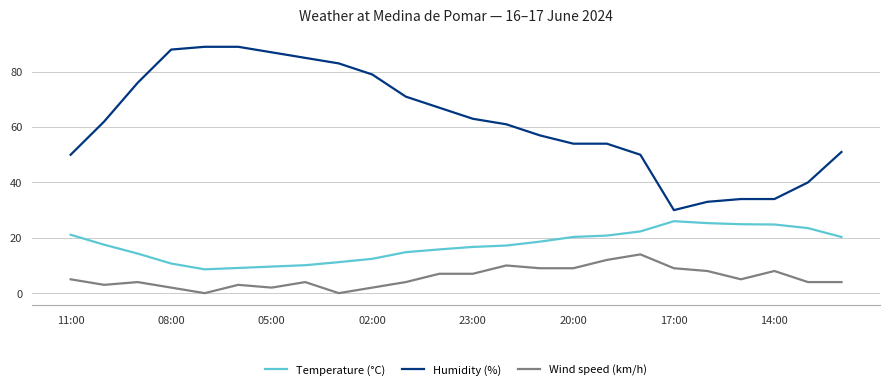

What is the highest value of the Temperature (°C) series?

26.0